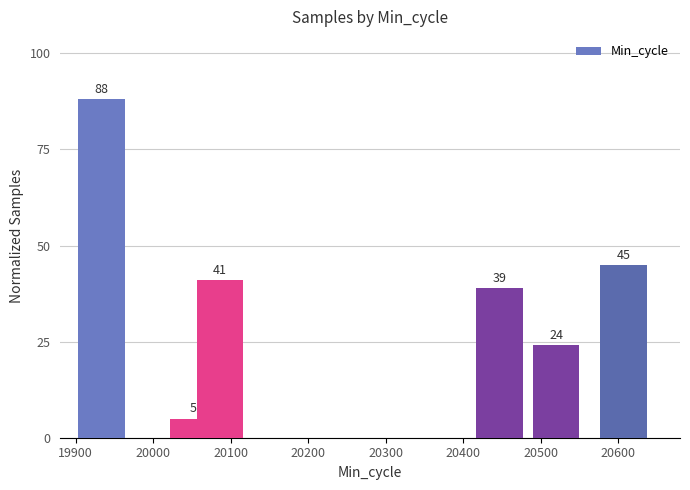

What is the value of the 1st bar from the left?

88